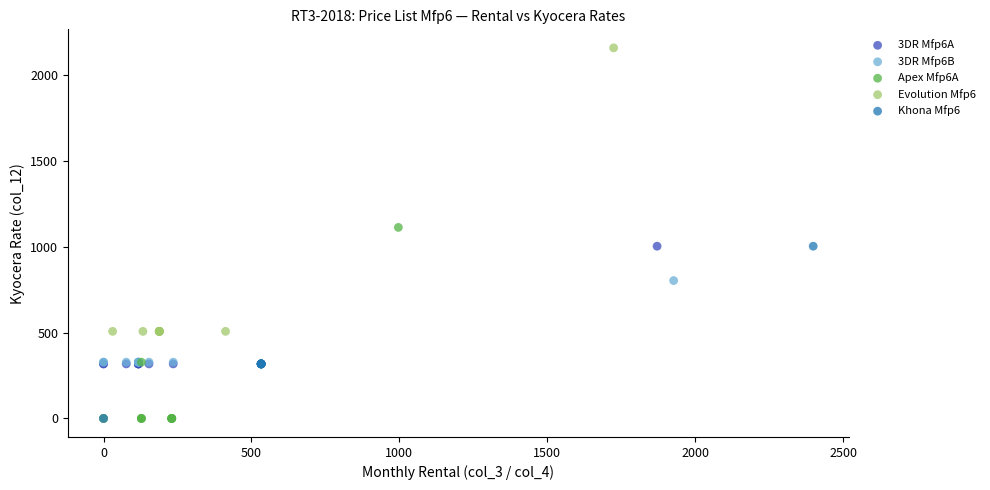

Which series has the largest Y range (max minus min)?

Evolution Mfp6